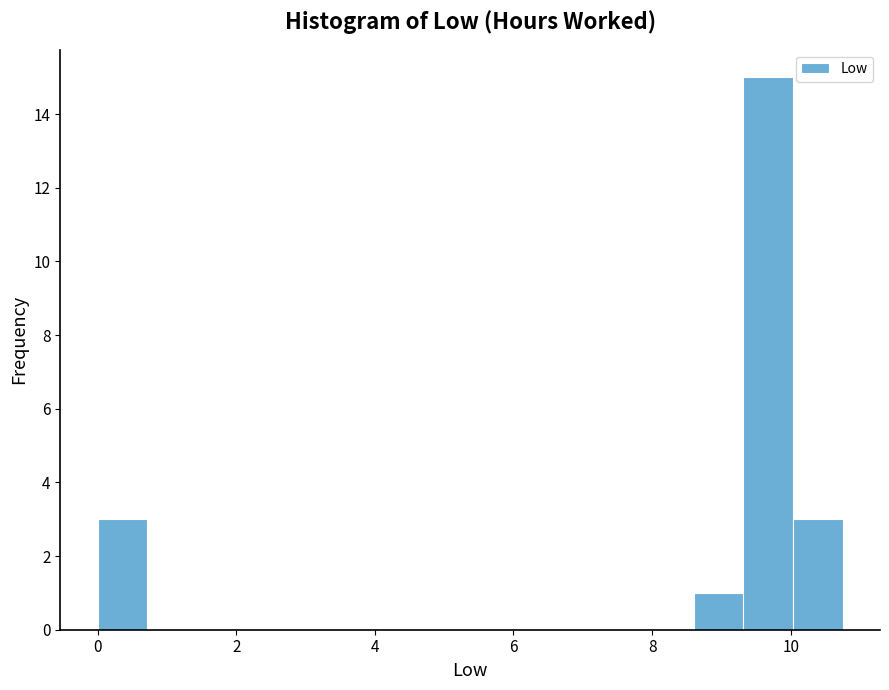

Around what value on the x-axis is the tallest bar? Give the approximate position of its centre, as read against the axis.

9.6